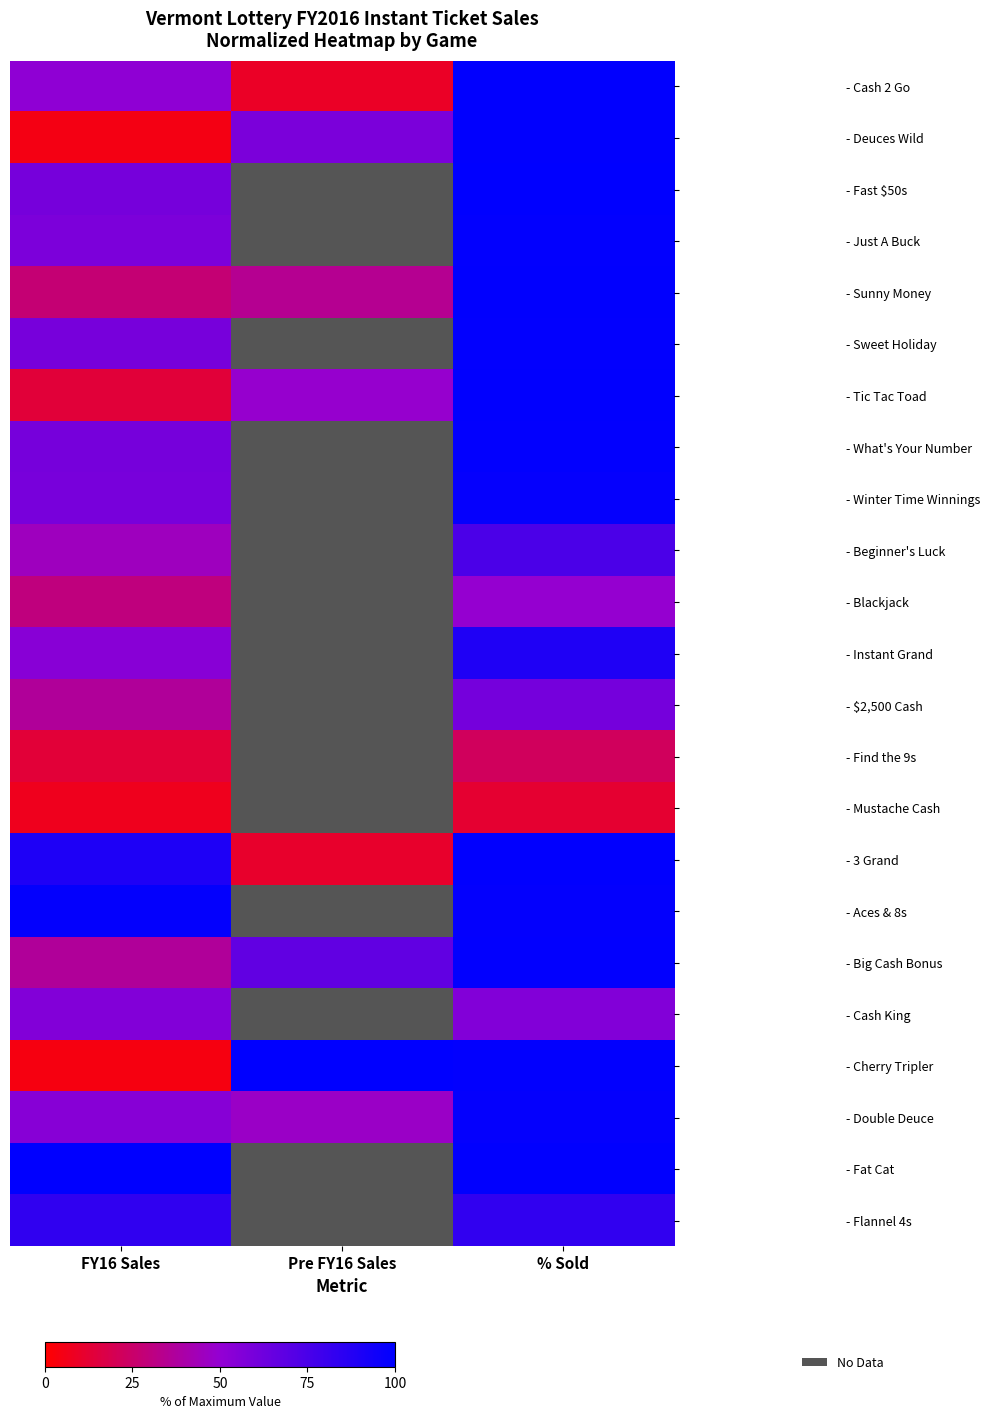

The value of - Flannel 4s at FY16 Sales is 1.3. True or false?

False